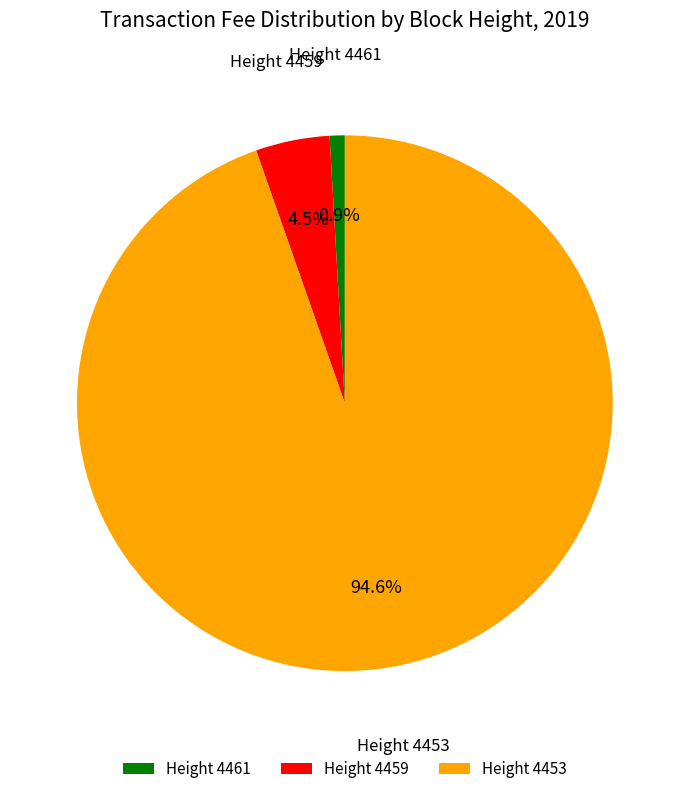

What percentage is NOT represented by Height 4453?

5.4%